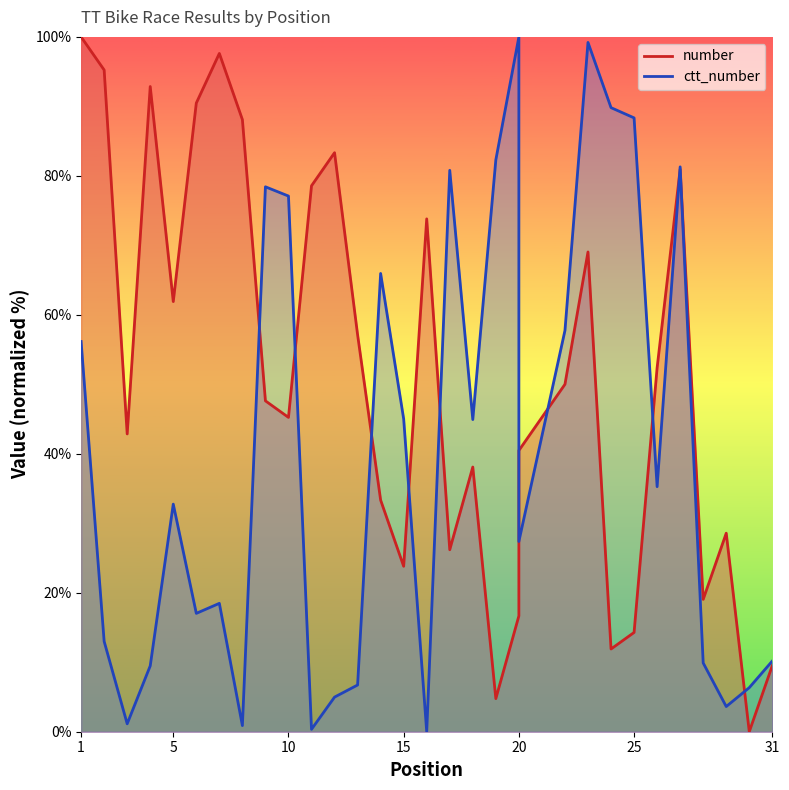

Between which two adjacent categories do ctt_number and number first intersect?

8 and 9